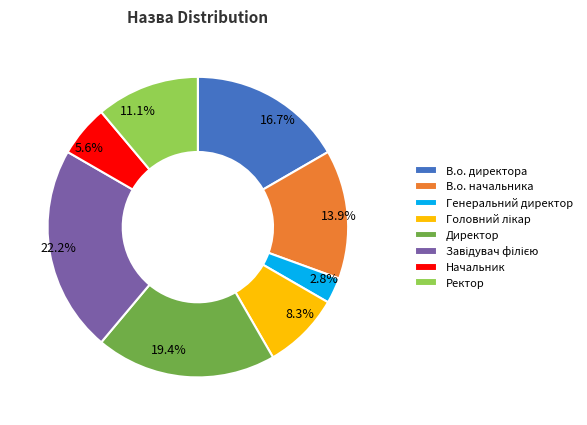

Which category has the smallest portion of the pie?

Генеральний директор